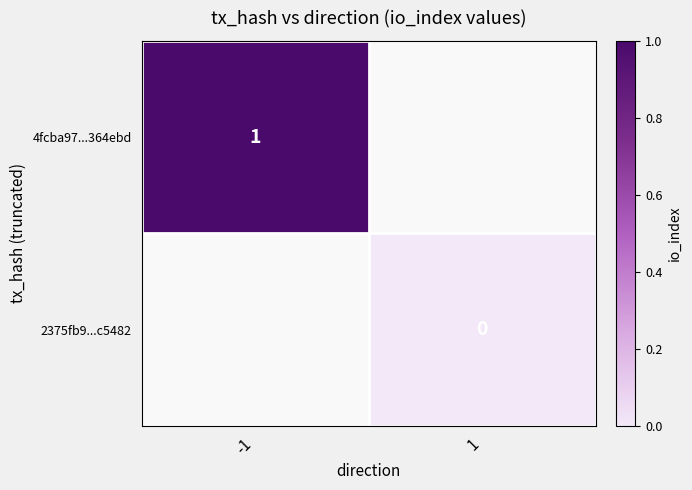

The 4fcba97...364ebd series shows 2 at -1. True or false?

False